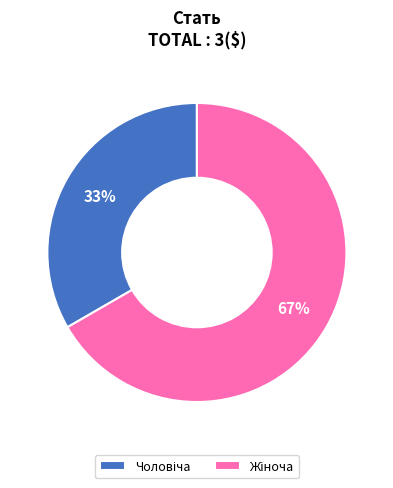

Is there any slice that represents more than half of the pie?

Yes